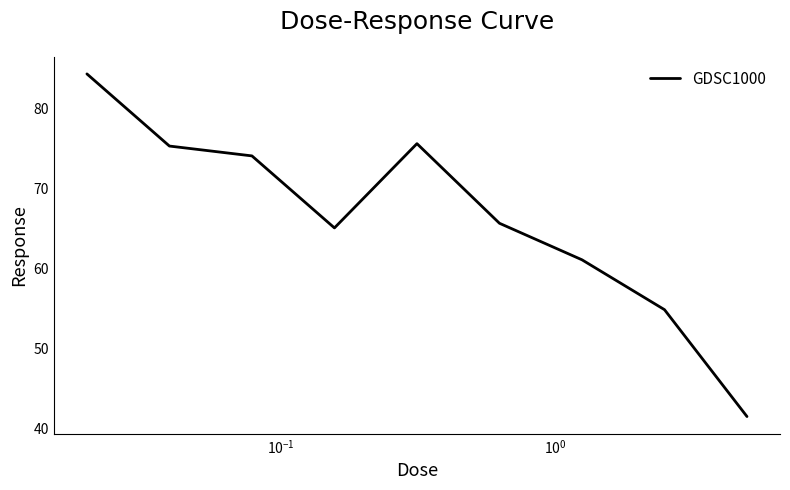

What is the smallest value displayed?

41.5